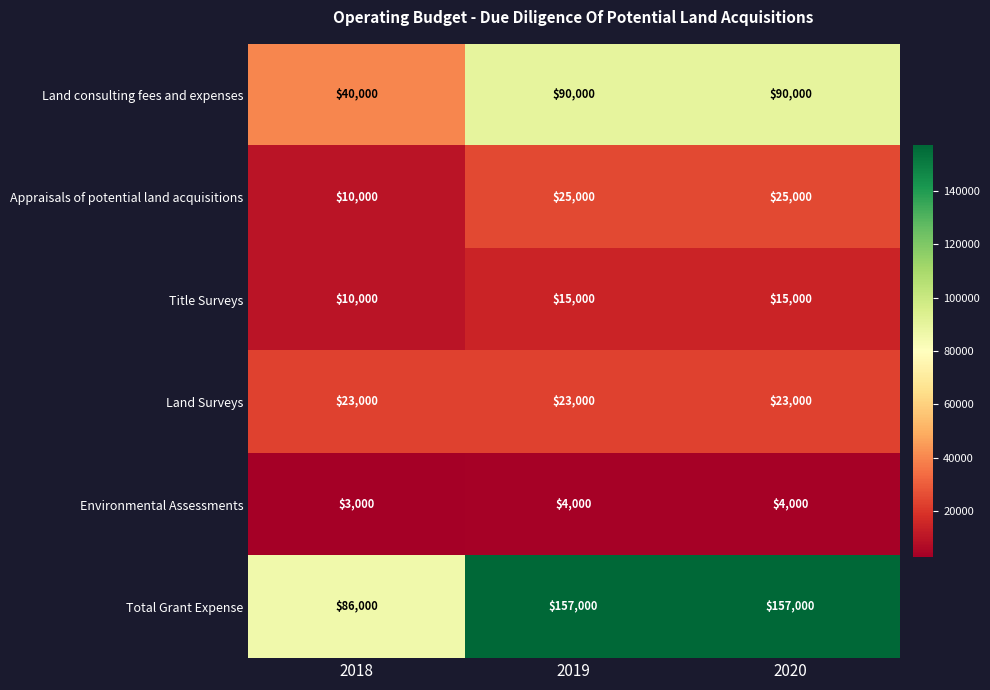

Reading right to left, what are all the values shown in this chart?

Land consulting fees and expenses: 90000	90000	40000
Appraisals of potential land acquisitions: 25000	25000	10000
Title Surveys: 15000	15000	10000
Land Surveys: 23000	23000	23000
Environmental Assessments: 4000	4000	3000
Total Grant Expense: 157000	157000	86000